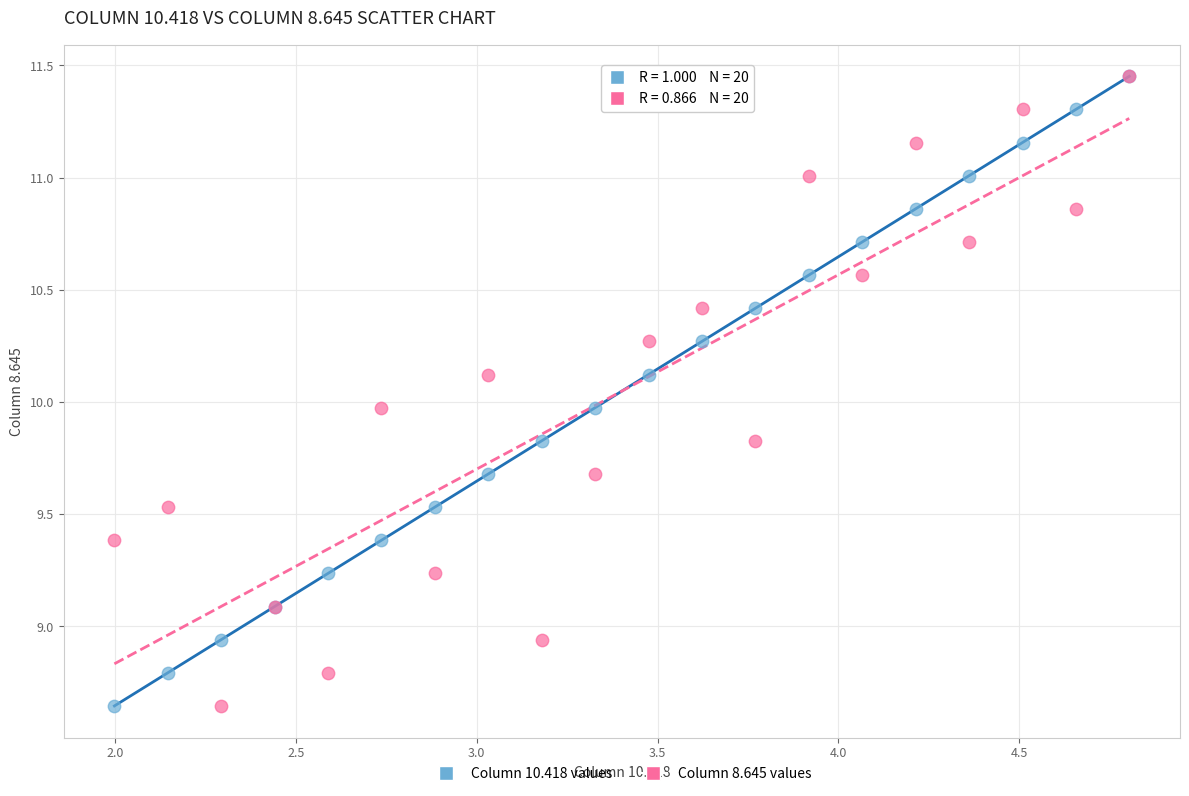

What are all the series names shown in the legend?

Column 10.418 values, Column 8.645 values